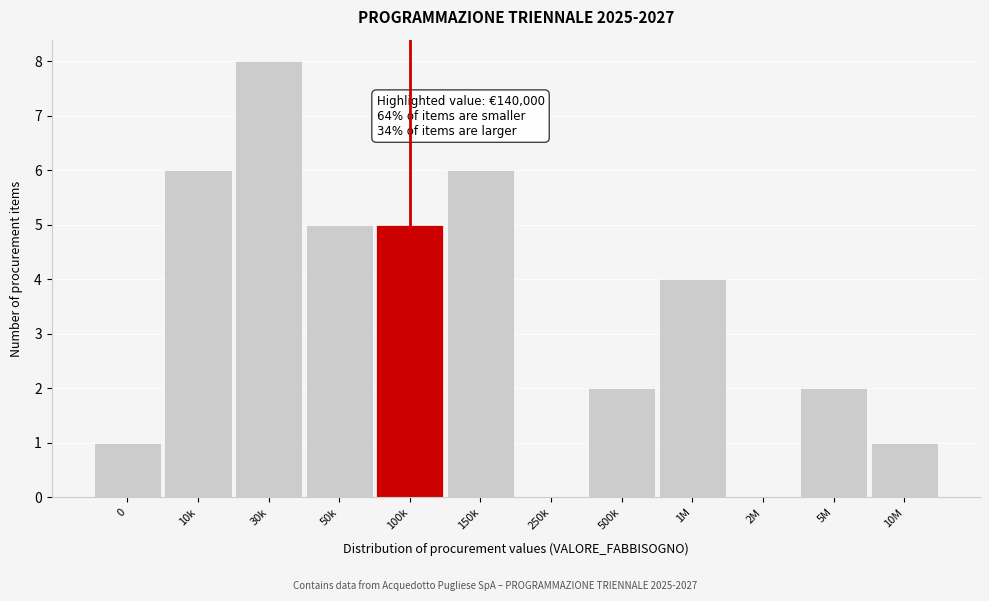

Reading left to right, transcribe all the data shown in this chart.

0=1	10k=6	30k=8	50k=5	100k=5	150k=6	250k=0	500k=2	1M=4	2M=0	5M=2	10M=1